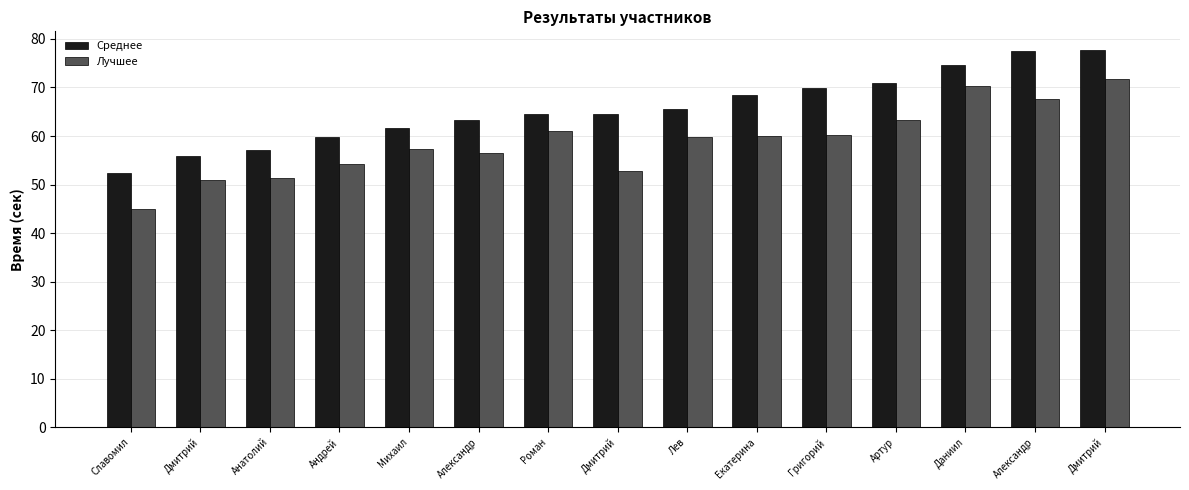

Reading left to right, extract all data points from this chart.

Среднее: Славомил=52.4	Дмитрий=55.8	Анатолий=57.0	Андрей=59.8	Михаил=61.7	Александр=63.3	Роман=64.4	Дмитрий=64.5	Лев=65.5	Екатерина=68.5	Григорий=70.0	Артур=70.8	Даниил=74.6	Александр=77.5	Дмитрий=77.7
Лучшее: Славомил=44.9	Дмитрий=50.9	Анатолий=51.3	Андрей=54.2	Михаил=57.4	Александр=56.4	Роман=61.0	Дмитрий=52.8	Лев=59.7	Екатерина=59.9	Григорий=60.2	Артур=63.4	Даниил=70.3	Александр=67.6	Дмитрий=71.7